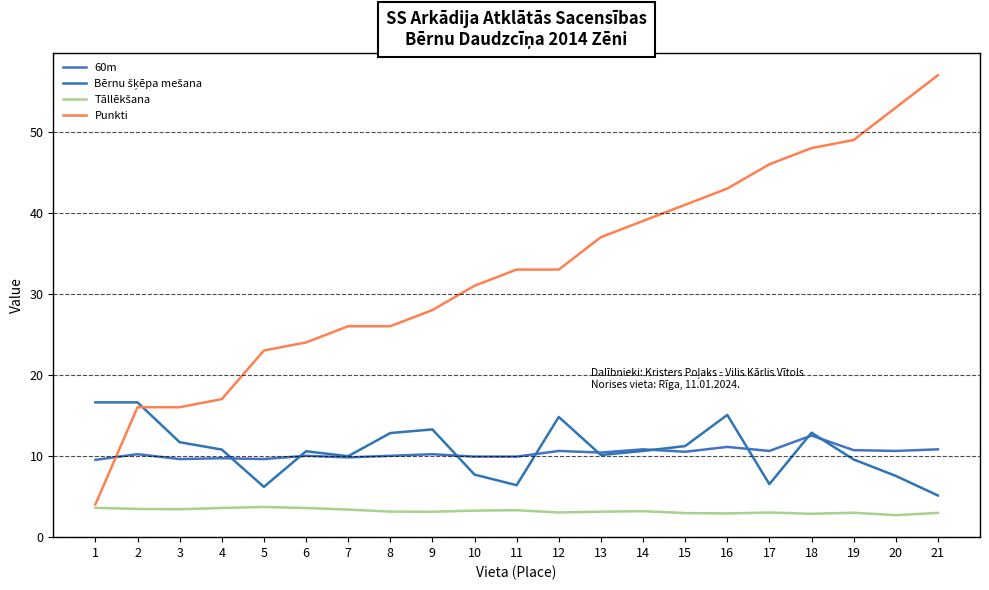

Is this an area chart (filled region under the line)?

No